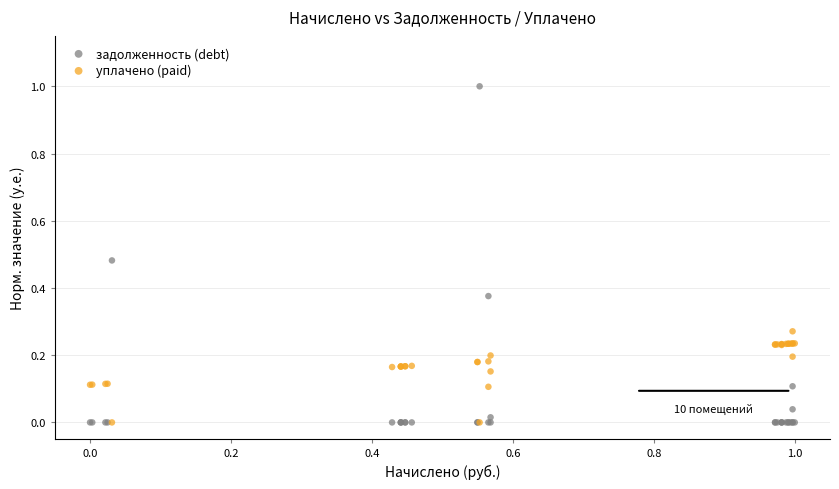

What are all the series names shown in the legend?

задолженность (debt), уплачено (paid)